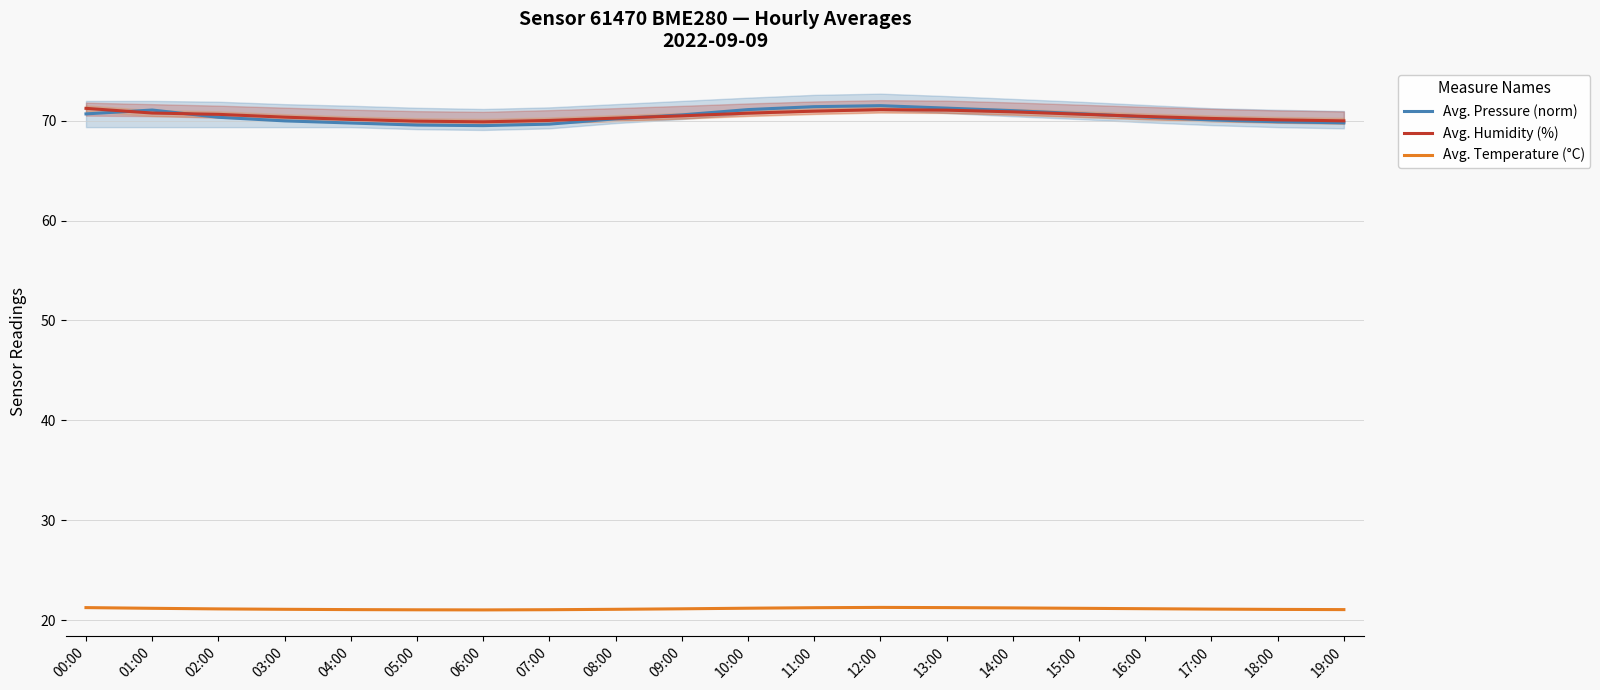

At which label does Avg. Temperature (°C) reach its minimum?

06:00